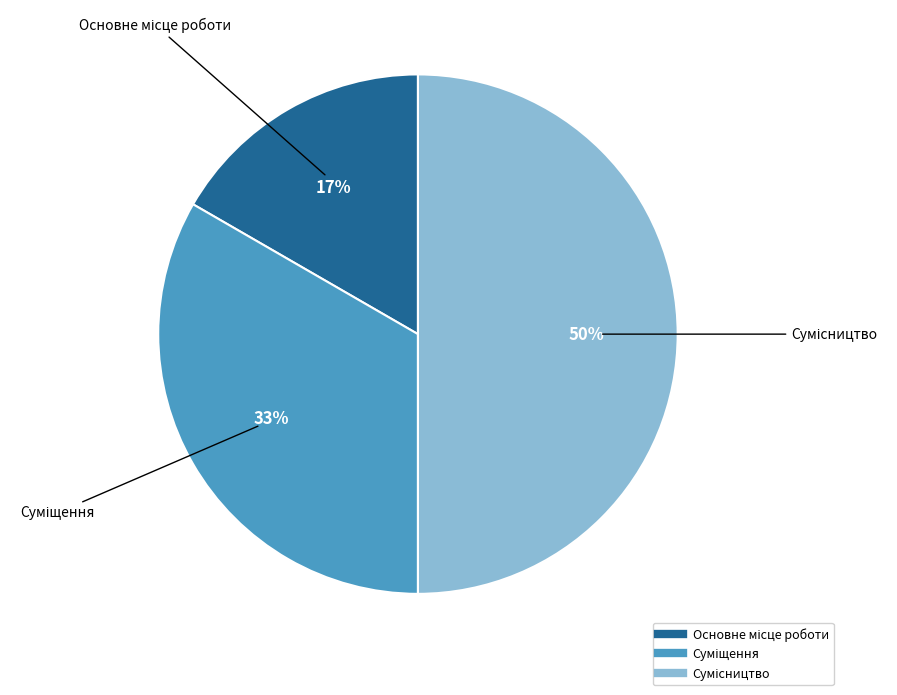

To the nearest percent, what is the average slice percentage?

33%